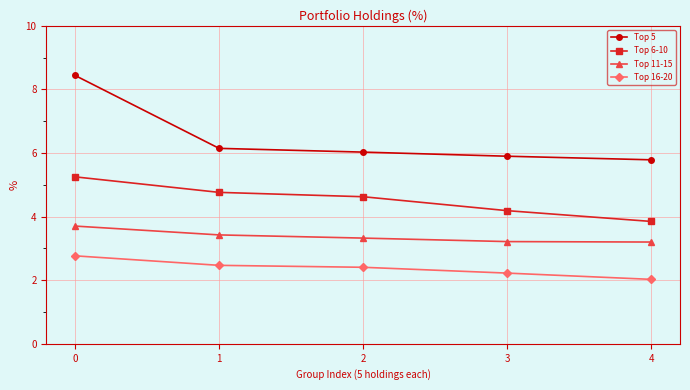

Count the Top 11-15 values in the range 3 to 4.

5